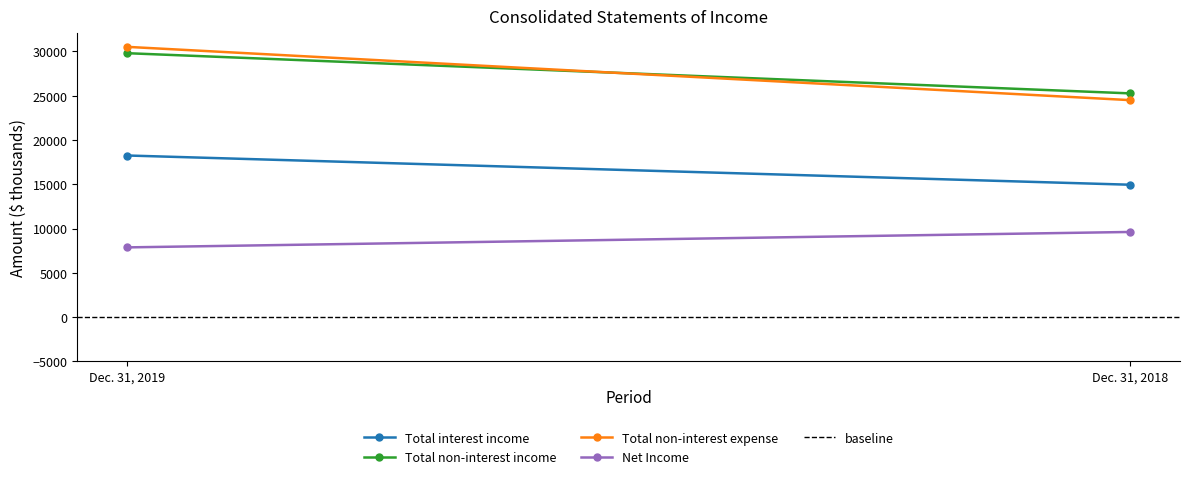

Reading right to left, what are all the values shown in this chart?

Total interest income: Dec. 31, 2018=14954	Dec. 31, 2019=18253
Total non-interest income: Dec. 31, 2018=25268	Dec. 31, 2019=29804
Total non-interest expense: Dec. 31, 2018=24506	Dec. 31, 2019=30519
Net Income: Dec. 31, 2018=9620	Dec. 31, 2019=7879
baseline: Dec. 31, 2018=0	Dec. 31, 2019=0